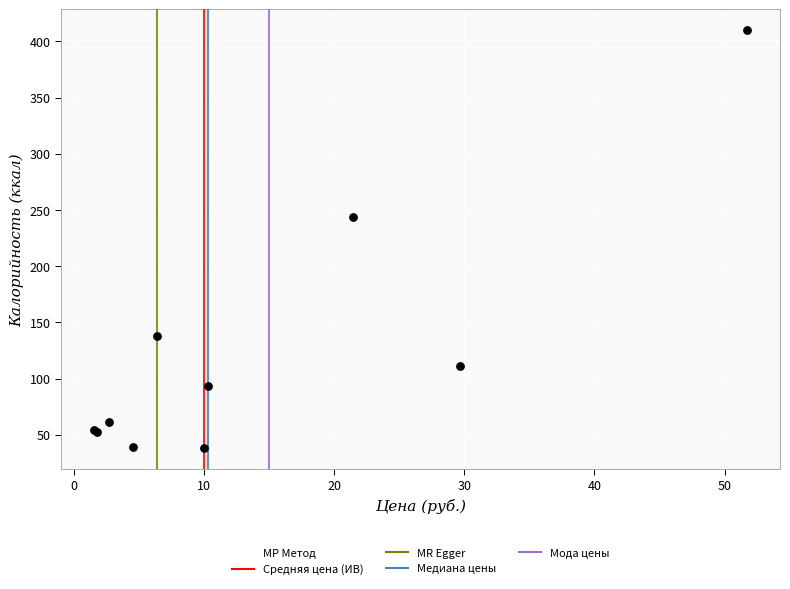

What Y value in the scatter plot is closest to 224?

244